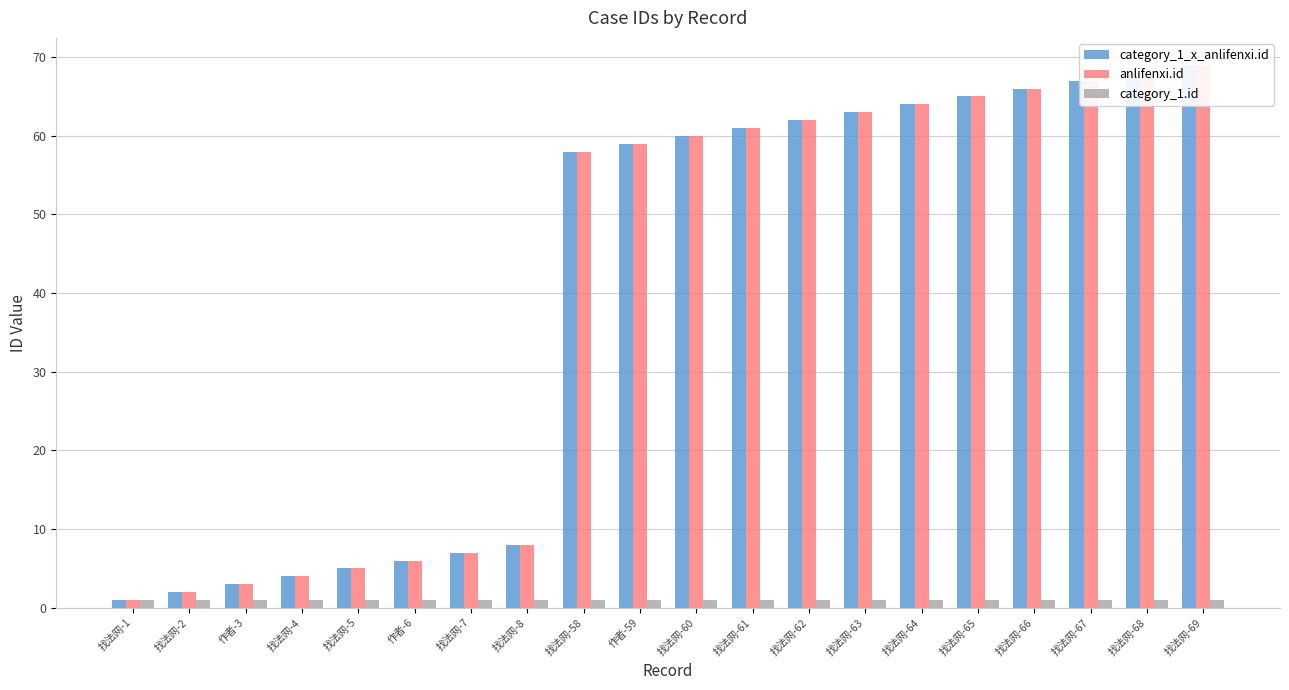

Does the chart contain stacked bars?

No